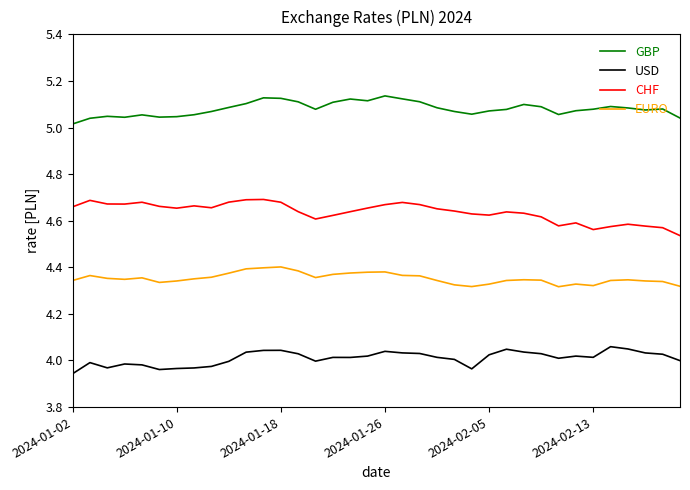

What are all the series names shown in the legend?

GBP, USD, CHF, EURO